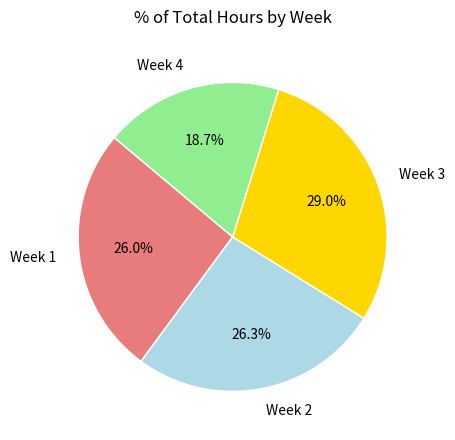

Does any single category account for the majority?

No